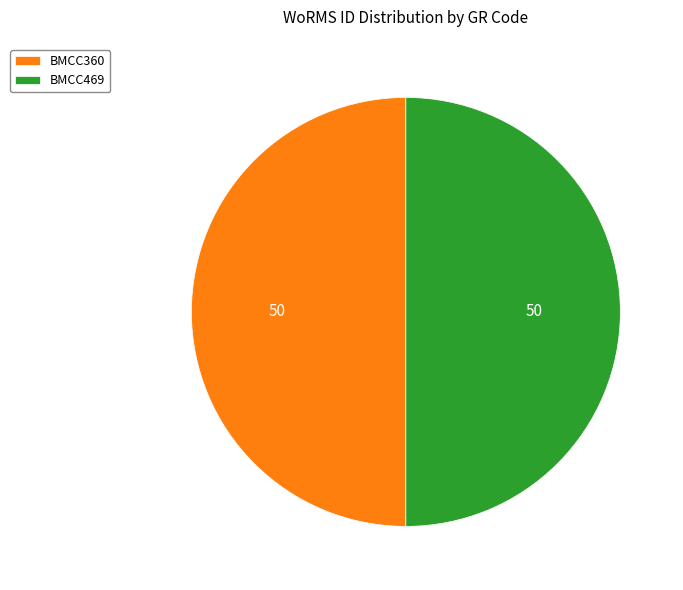

Combined, do BMCC469 and BMCC360 account for over 50%?

Yes